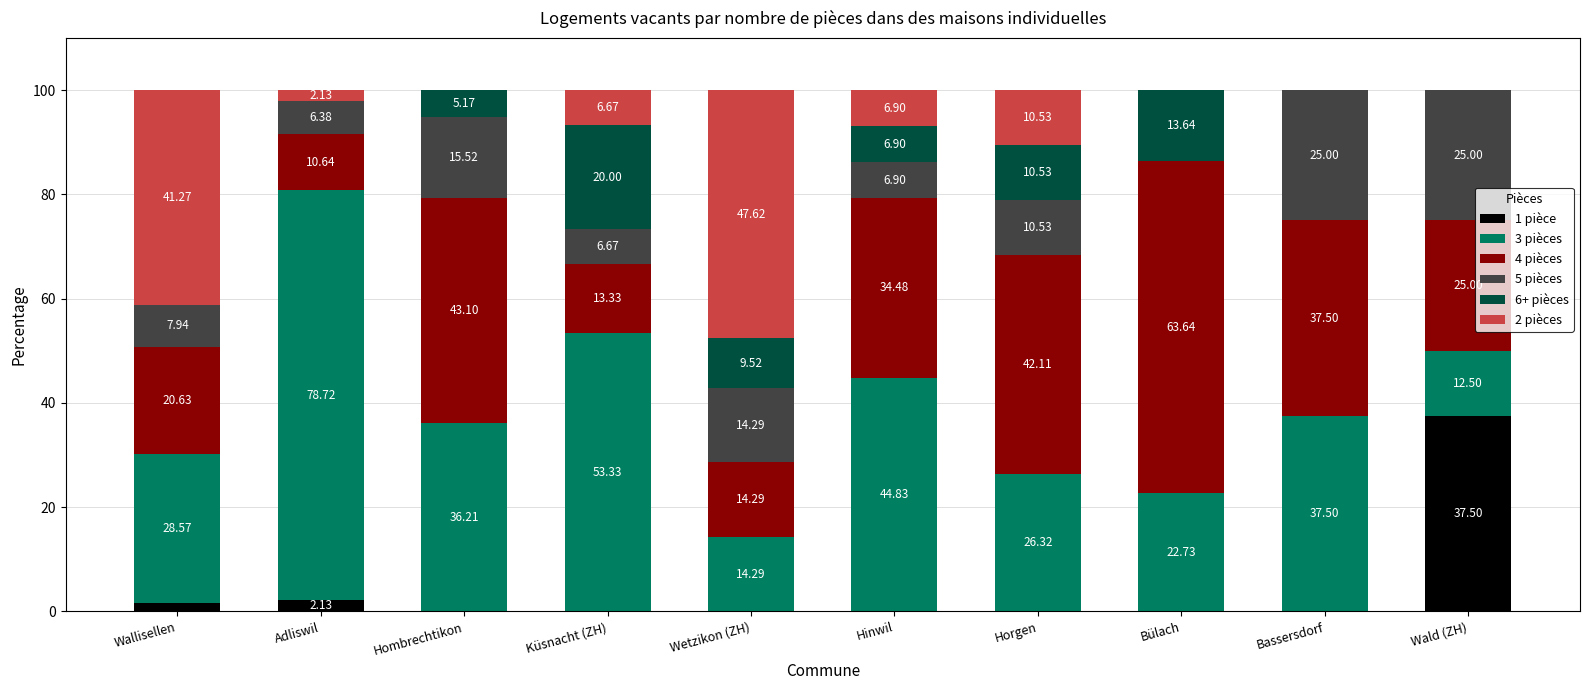

At which label does 1 pièce reach its peak?

Wald (ZH)